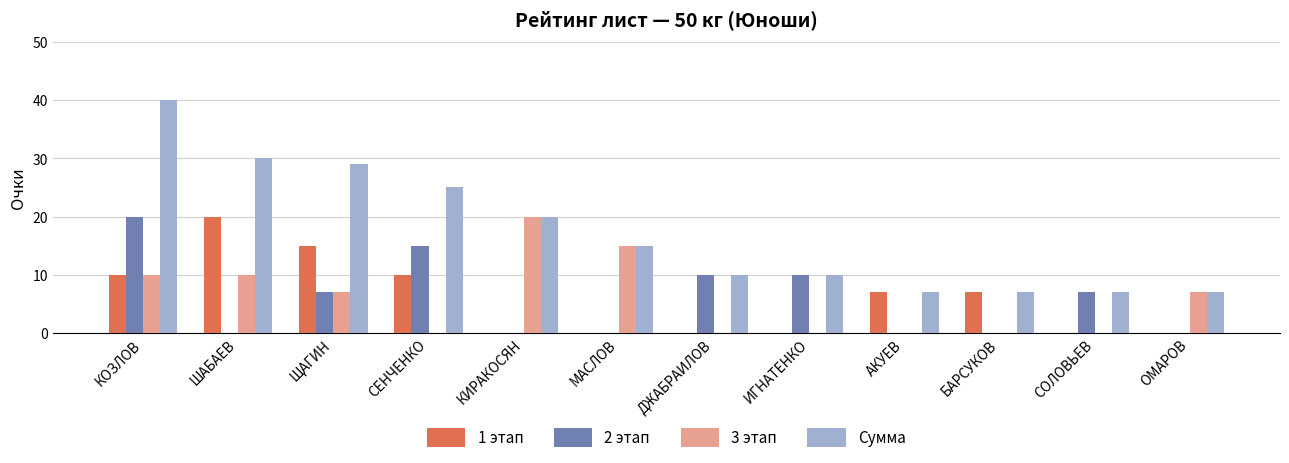

Which series changed the most between КОЗЛОВ and СЕНЧЕНКО?

Сумма